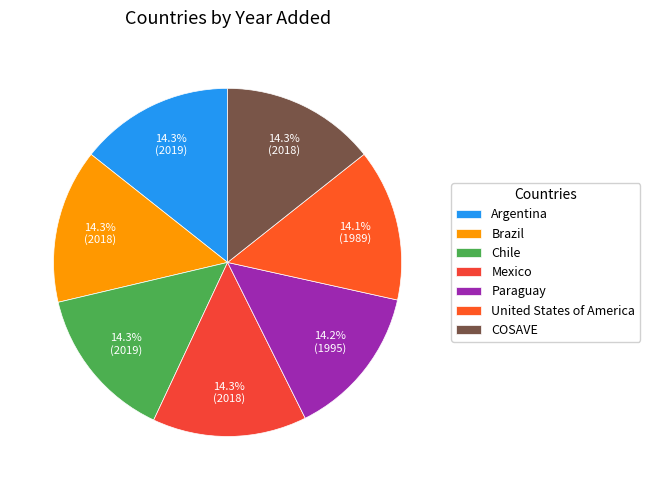

To the nearest percent, what is the combined percentage of COSAVE and Argentina?

29%